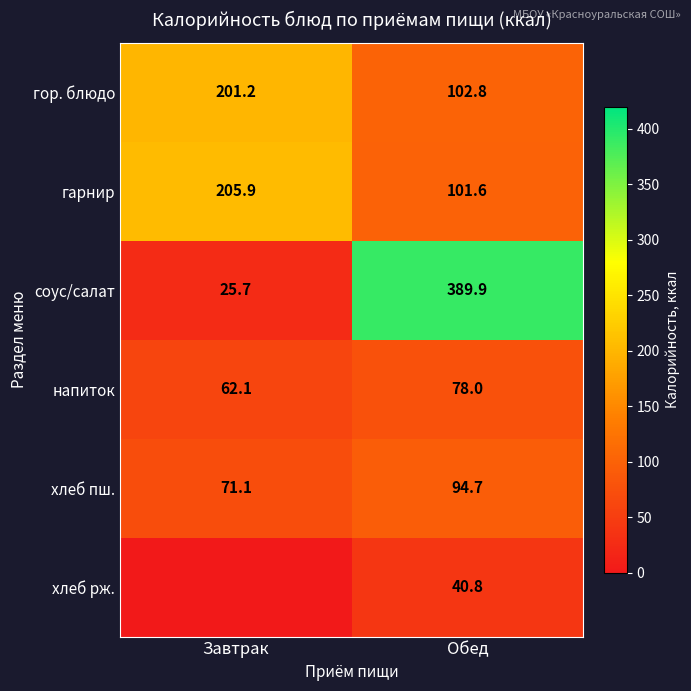

How many data points in гор. блюдо are less than 201?

1